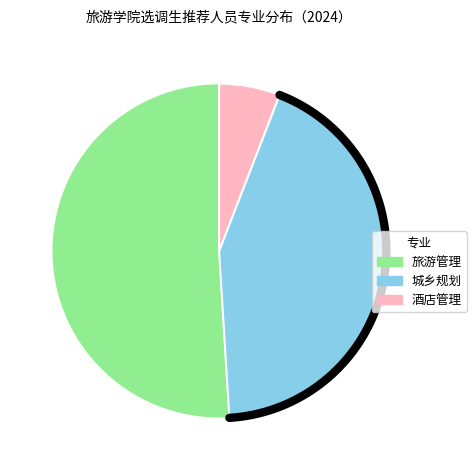

To the nearest percent, what is the difference between the 城乡规划 and 酒店管理 slice percentages?

37%